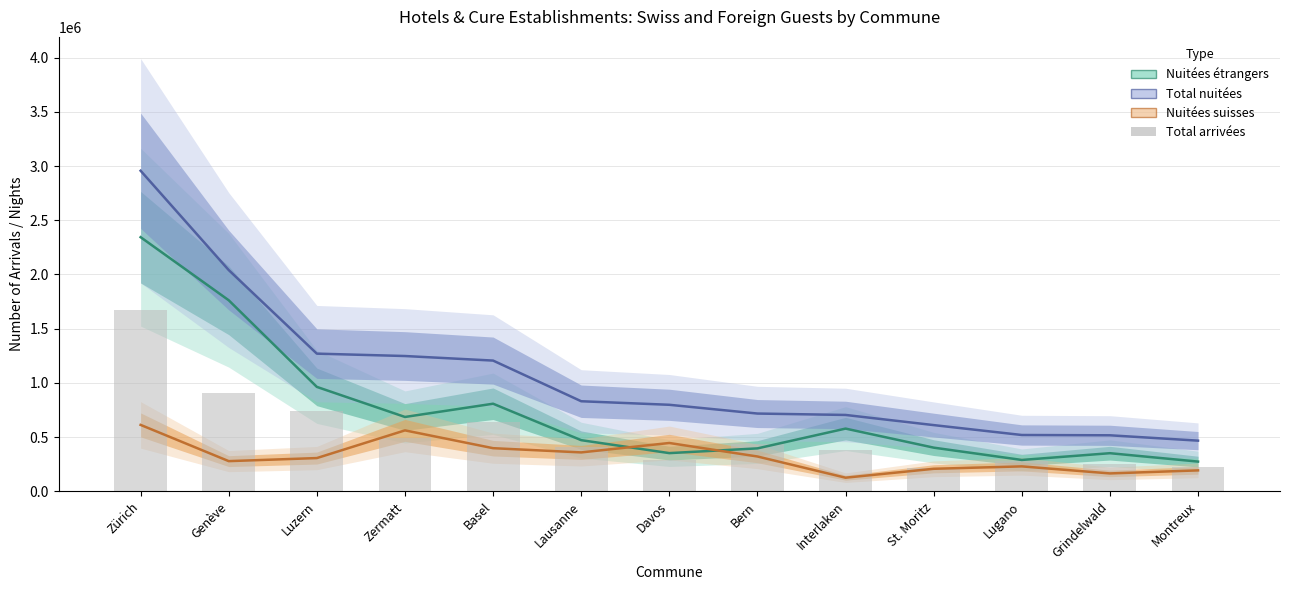

What are all the series names shown in the legend?

Nuitées étrangers, Total nuitées, Nuitées suisses, Total arrivées